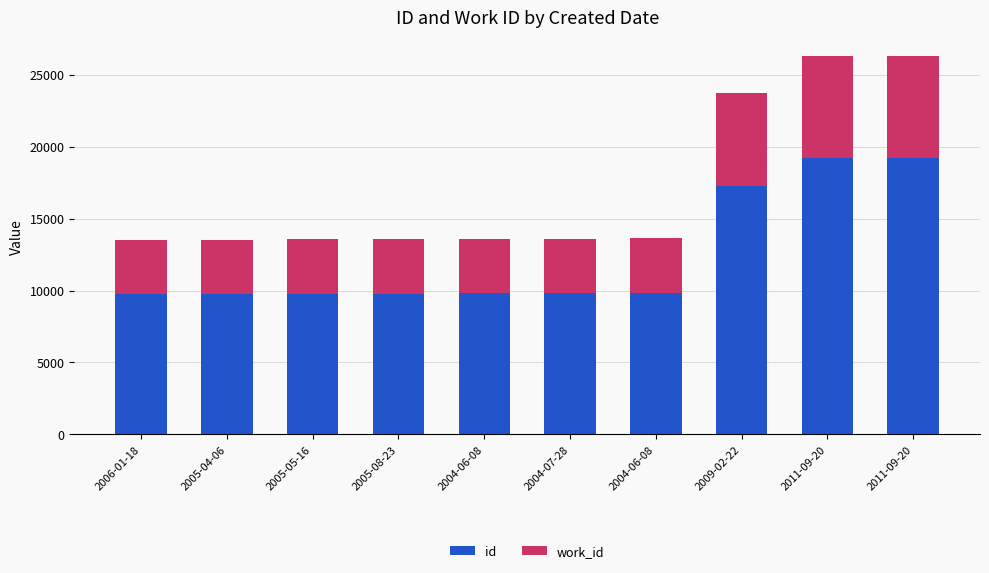

What is the label of the 7th bar from the left?

2004-06-08